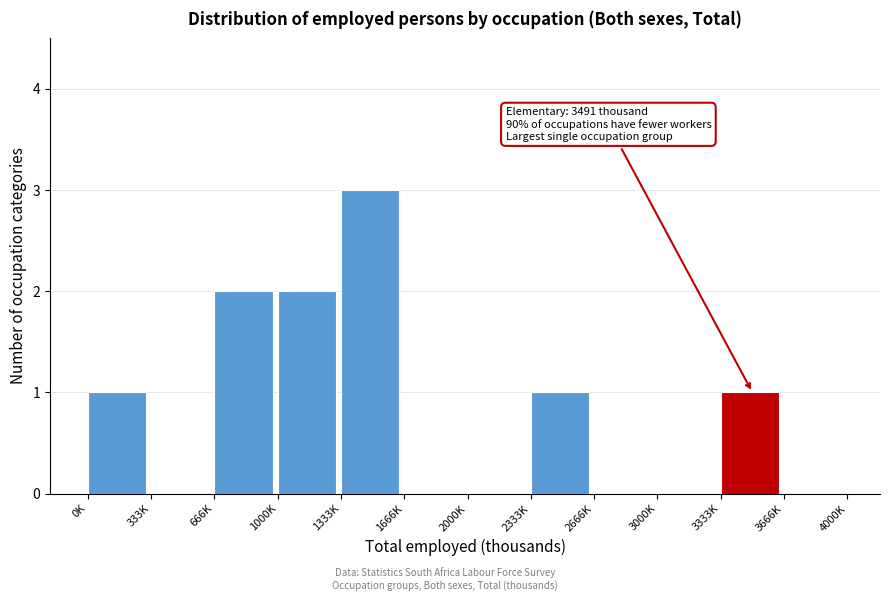

Reading left to right, transcribe all the data shown in this chart.

0K=1	333K=0	666K=2	1000K=2	1333K=3	1666K=0	2000K=0	2333K=1	2666K=0	3000K=0	3333K=1	3666K=0